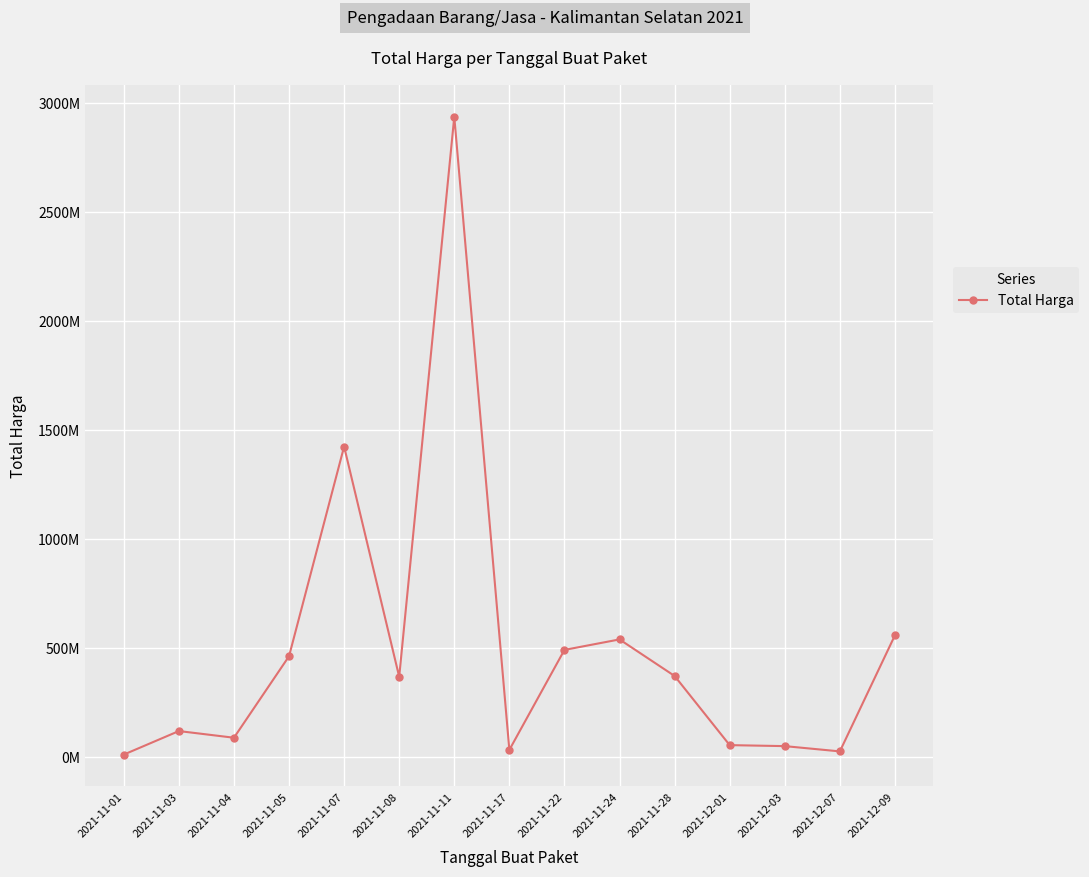

Rank the categories by value from highest to lowest.

2021-11-11, 2021-11-07, 2021-12-09, 2021-11-24, 2021-11-22, 2021-11-05, 2021-11-28, 2021-11-08, 2021-11-03, 2021-11-04, 2021-12-01, 2021-12-03, 2021-11-17, 2021-12-07, 2021-11-01